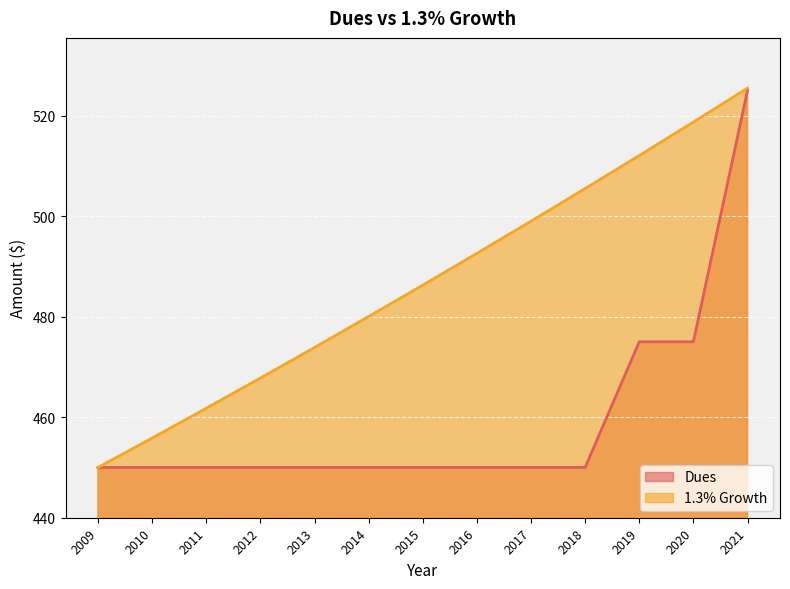

What is the value of the Dues point at the 3rd from the left?

450.0